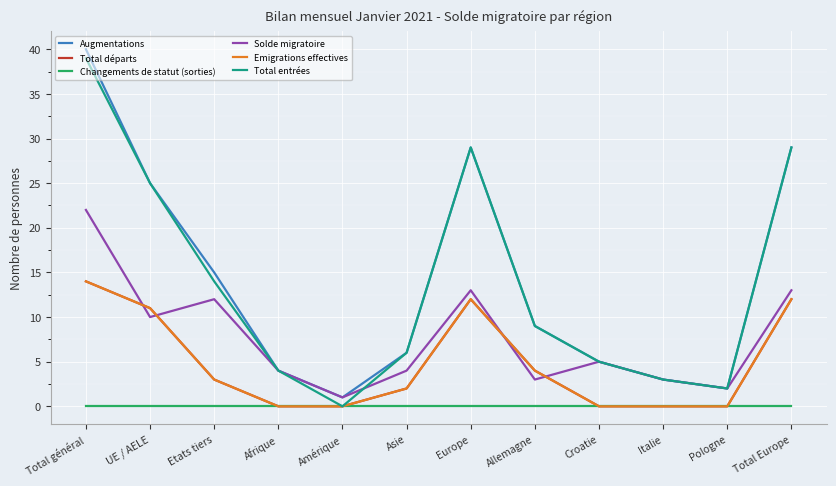

Which has a higher value, Total Europe or UE / AELE?

Total Europe